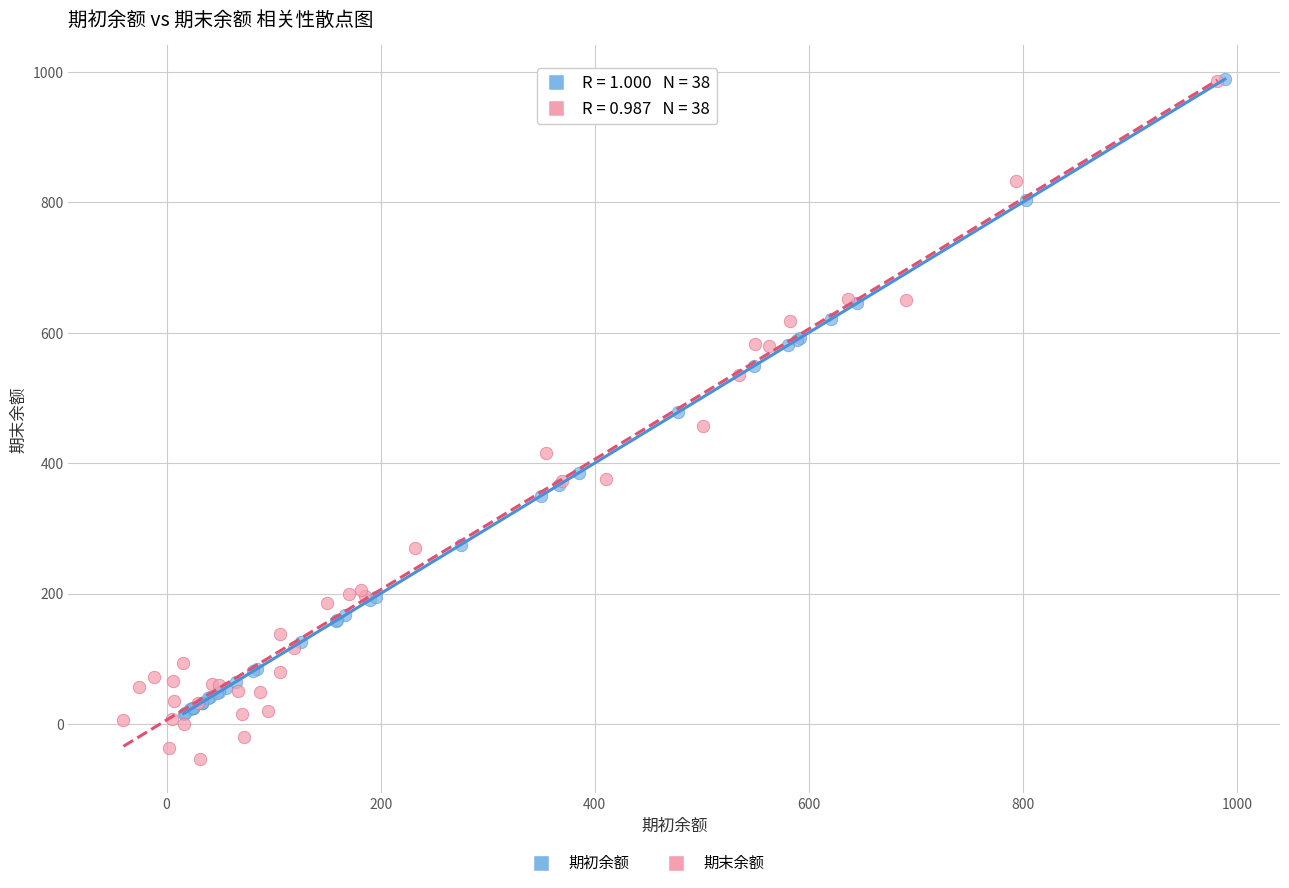

Which series has the widest spread of Y values?

期末余额